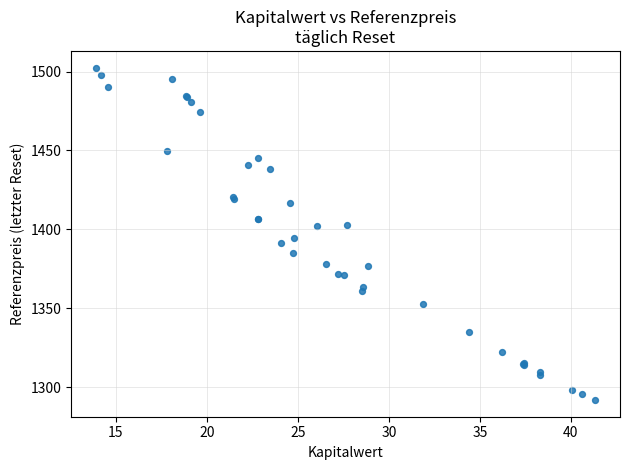

What Y value in the scatter plot is closest to 1397?

1394.5